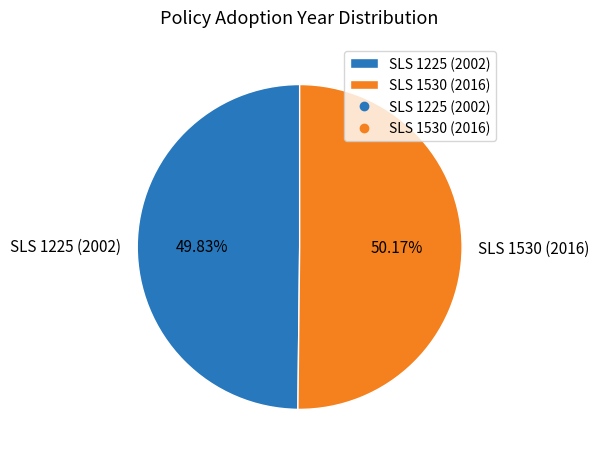

Is the sum of SLS 1530 (2016) and SLS 1225 (2002) greater than half?

Yes